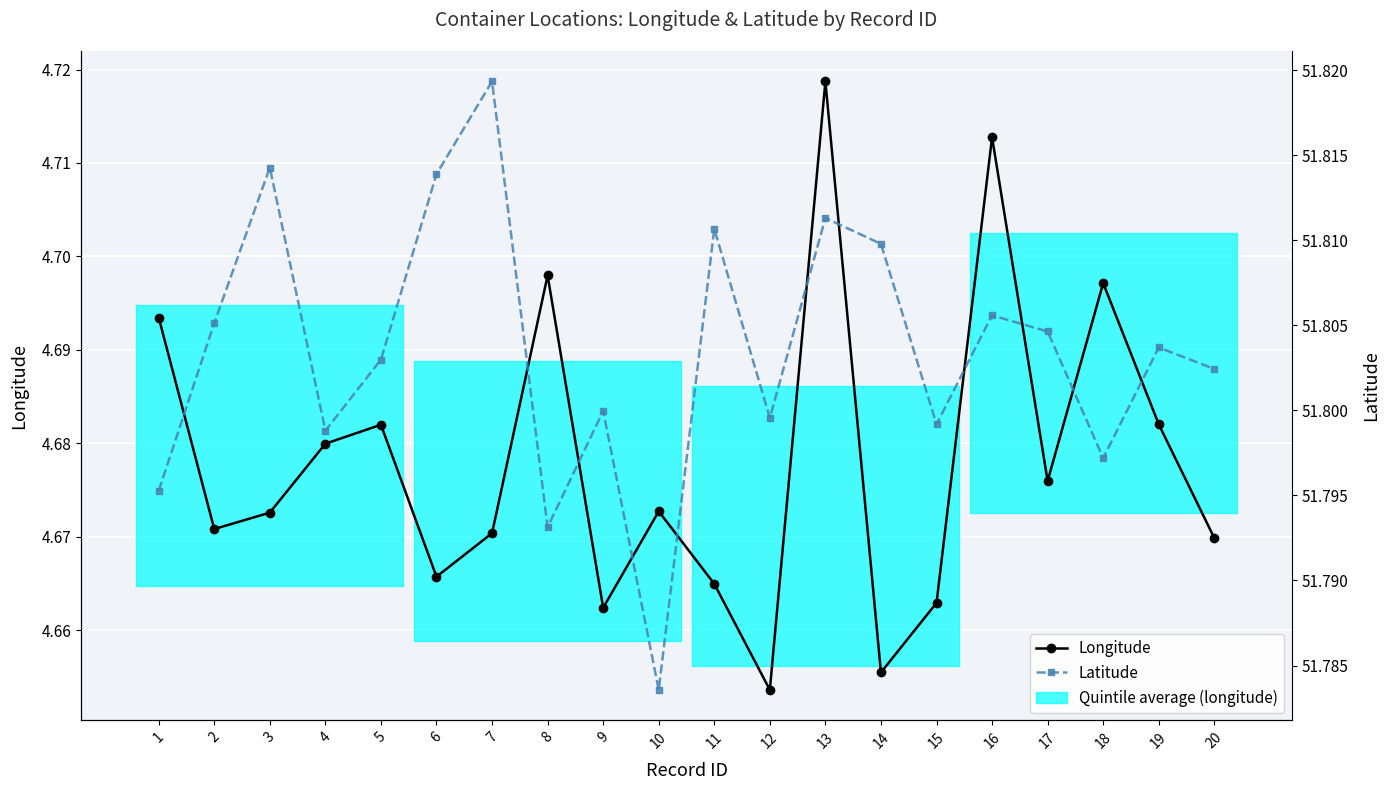

How many distinct data groups are displayed?

2